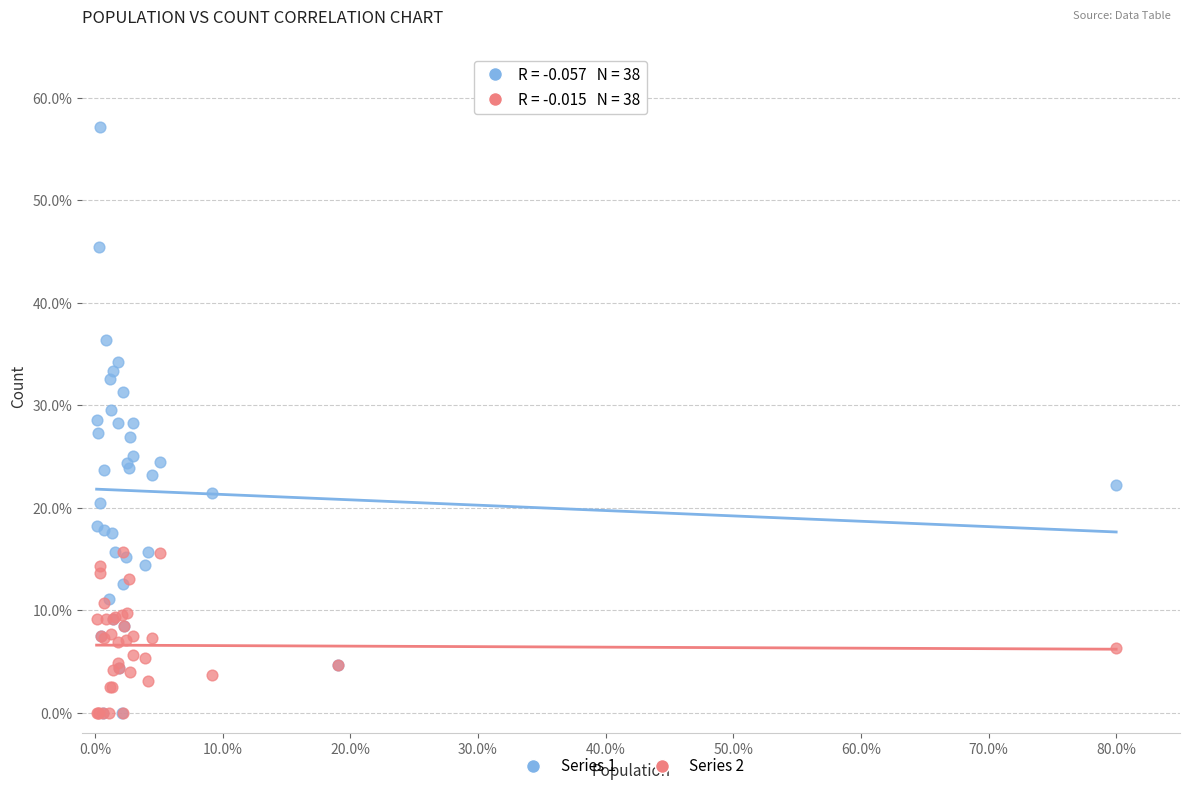

What are all the series names shown in the legend?

Series 1, Series 2